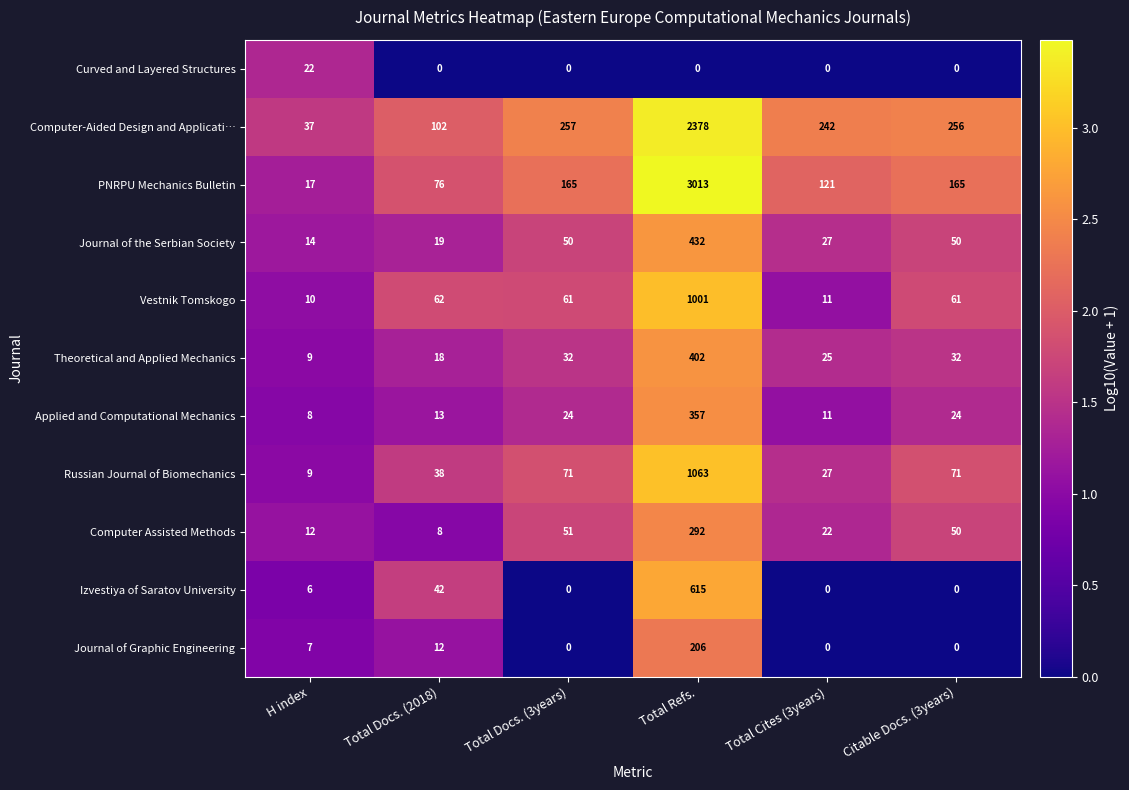

What is the difference between the PNRPU Mechanics Bulletin values at Citable Docs. (3years) and Total Cites (3years)?

44